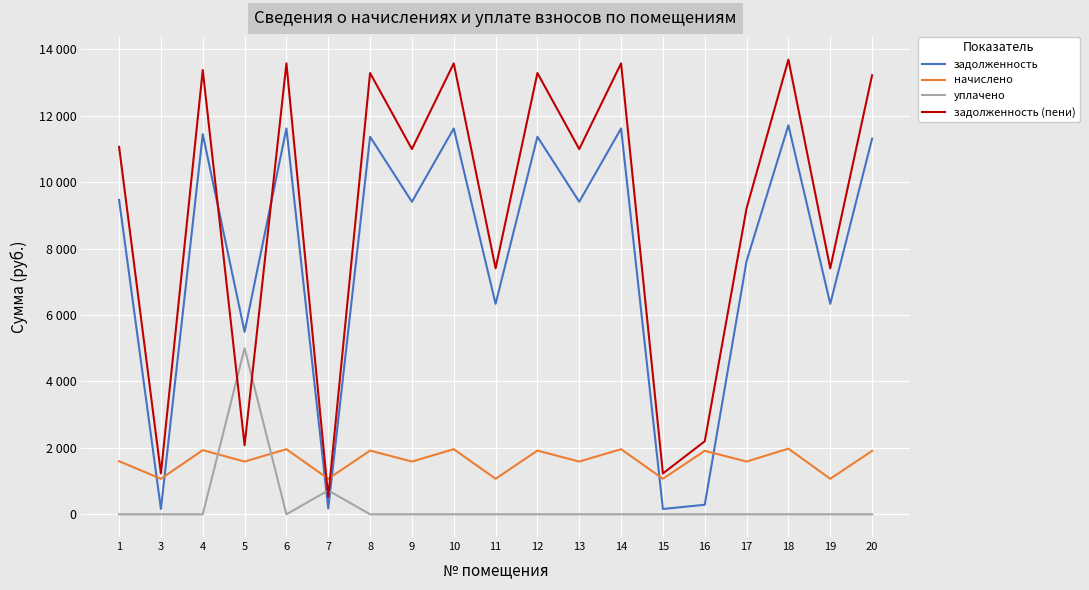

What are all the series names shown in the legend?

задолженность, начислено, уплачено, задолженность (пени)